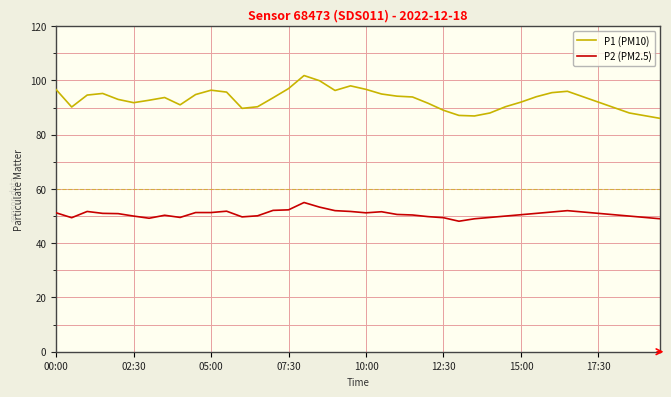

What is the difference between the maximum and minimum values in the P1 (PM10) series?

15.8